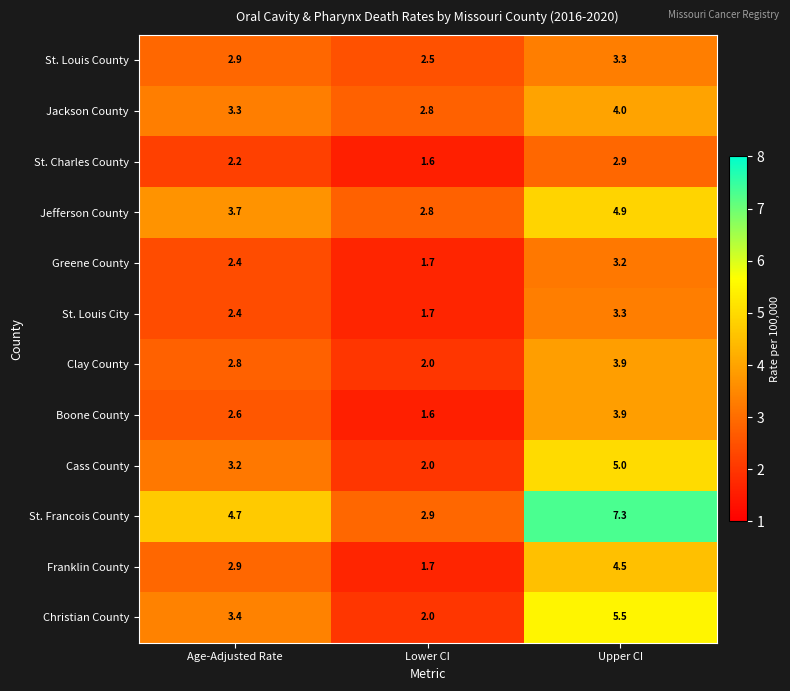

Which series changed the most between Lower CI and Upper CI?

St. Francois County